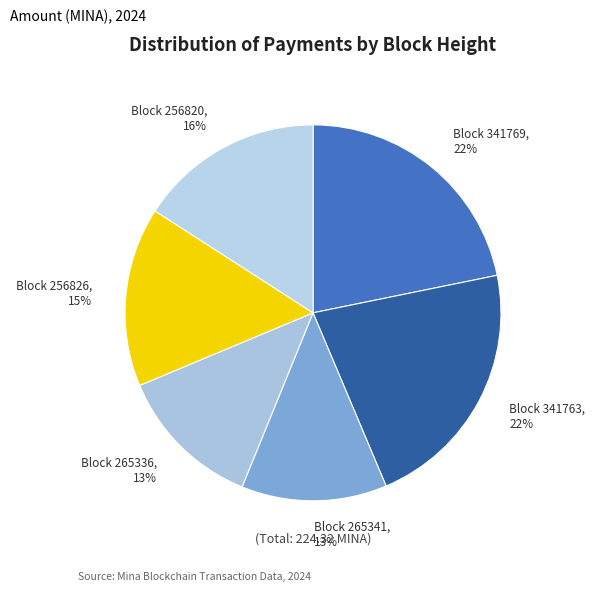

To the nearest percent, what is the average slice percentage?

17%